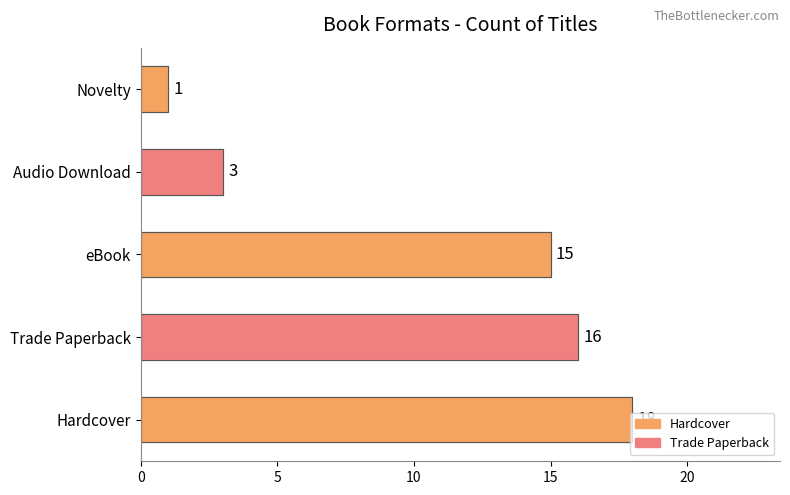

The value at Hardcover is 18. True or false?

True